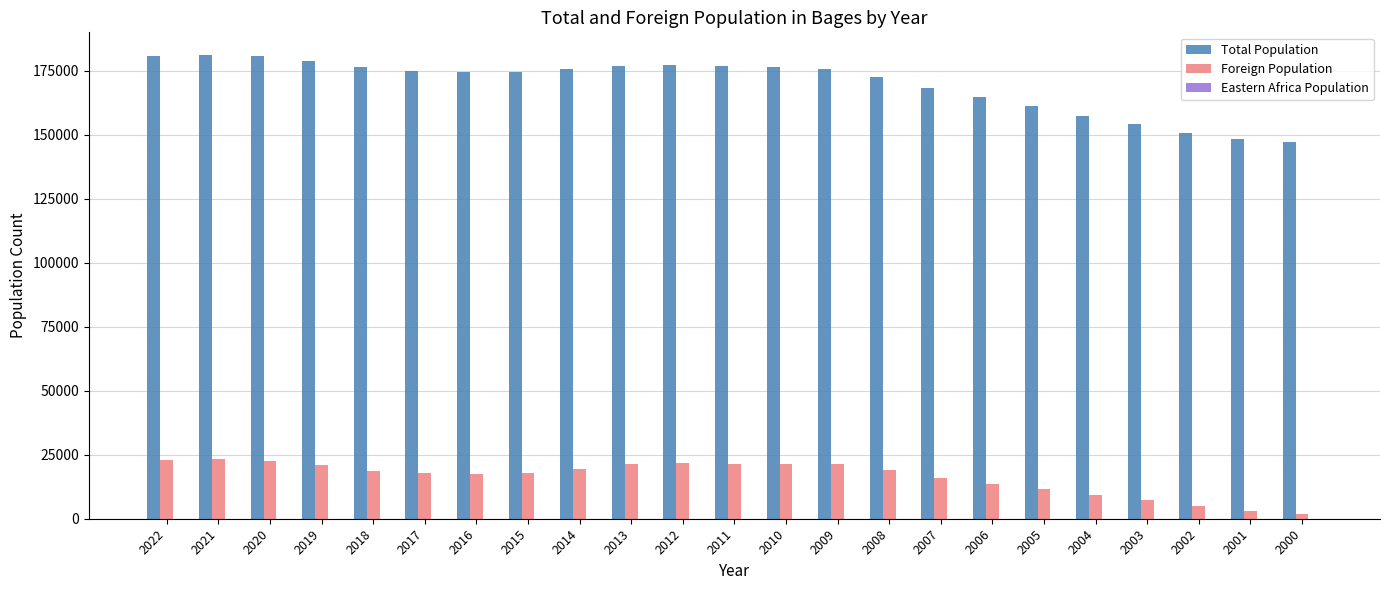

Which series has the largest range (max minus min)?

Total Population